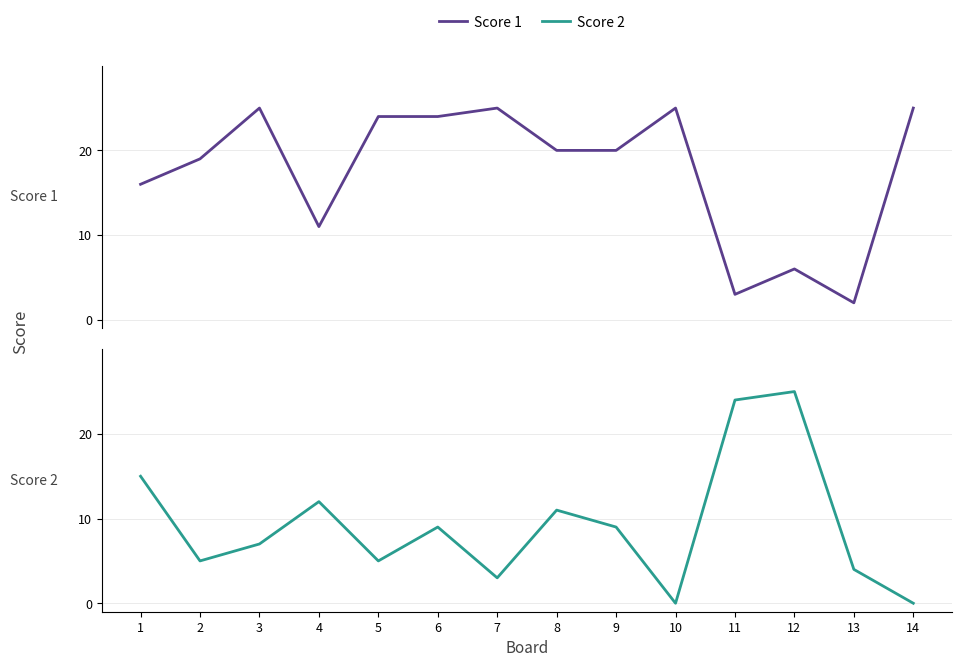

True or false: Score 1 and Score 2 cross at least once.

True